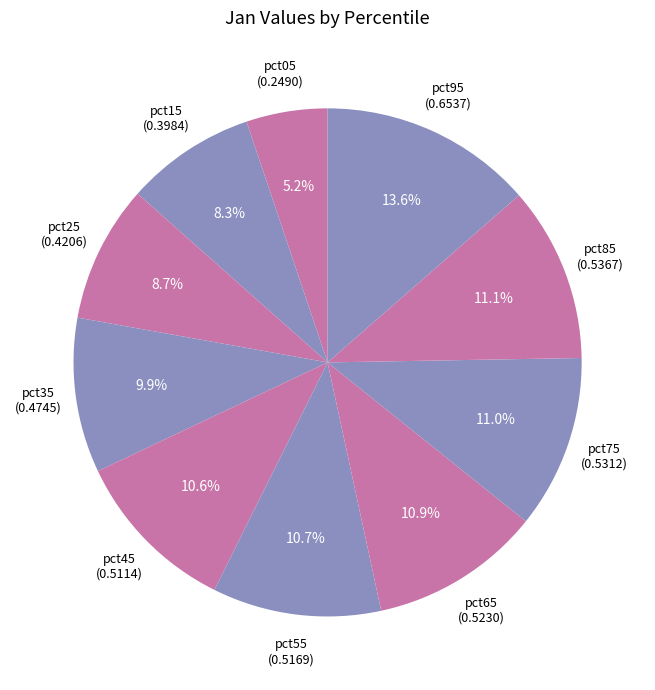

Which category has the biggest portion of the pie?

pct95